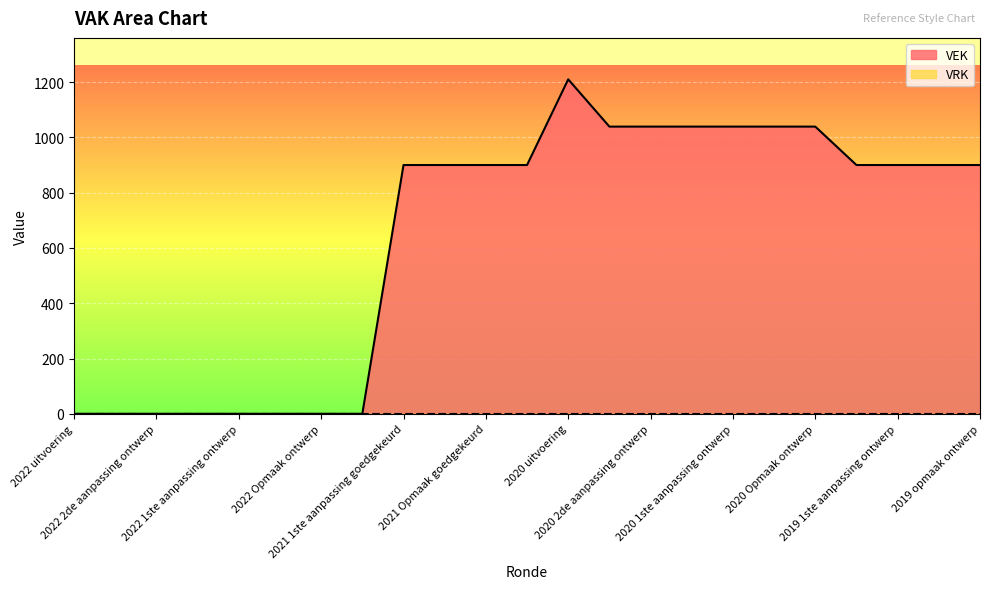

Between 2022 2de aanpassing ontwerp and 2020 2de aanpassing goedgekeurd, which is larger?

2020 2de aanpassing goedgekeurd